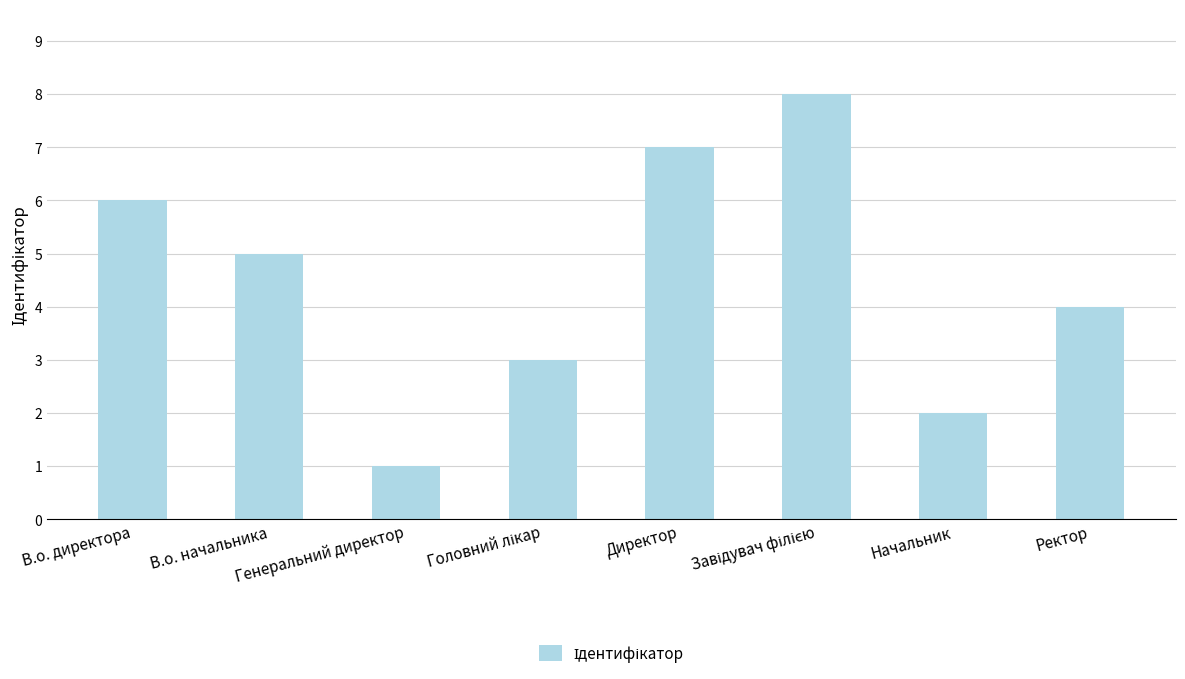

How many bars are there in total?

8